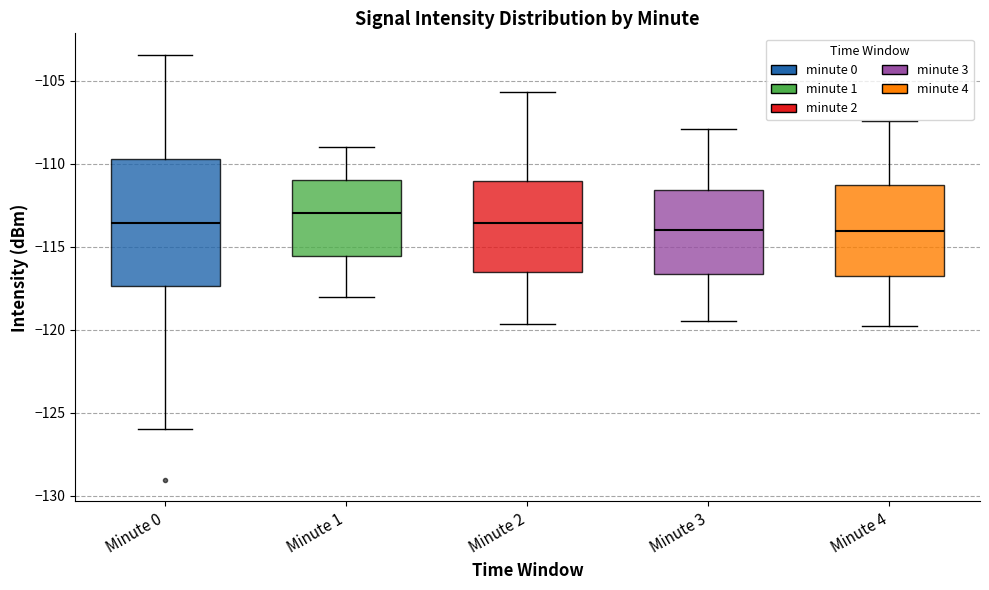

Where does the upper whisker of the box for Minute 3 end on the y-axis? The values are not printed on the chart, so give them approximately, as read against the axis.

-108.0